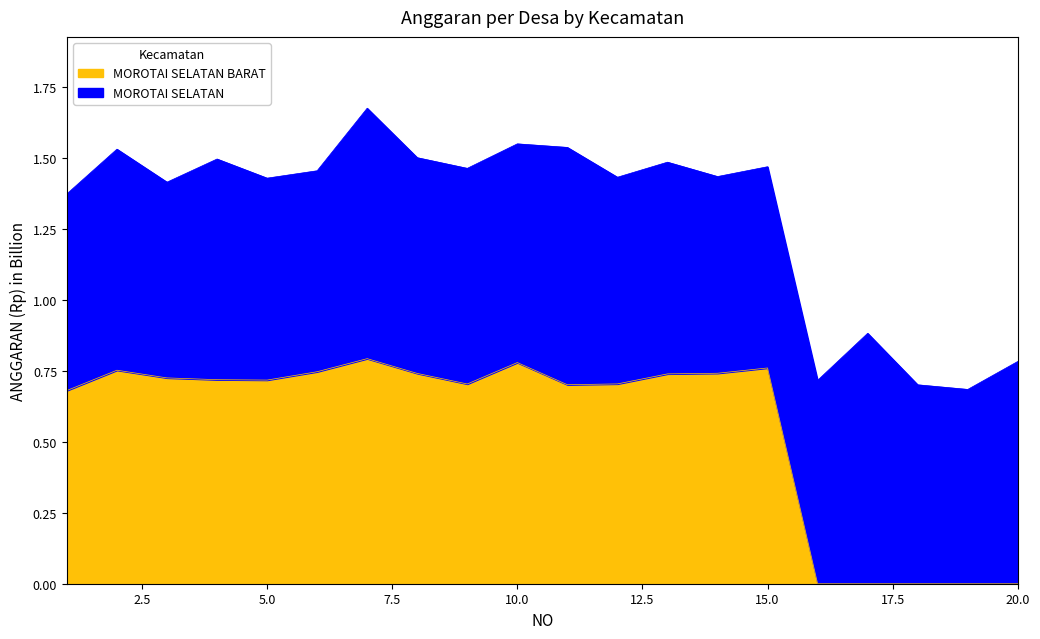

At which category does the data reach its first local valley?

5